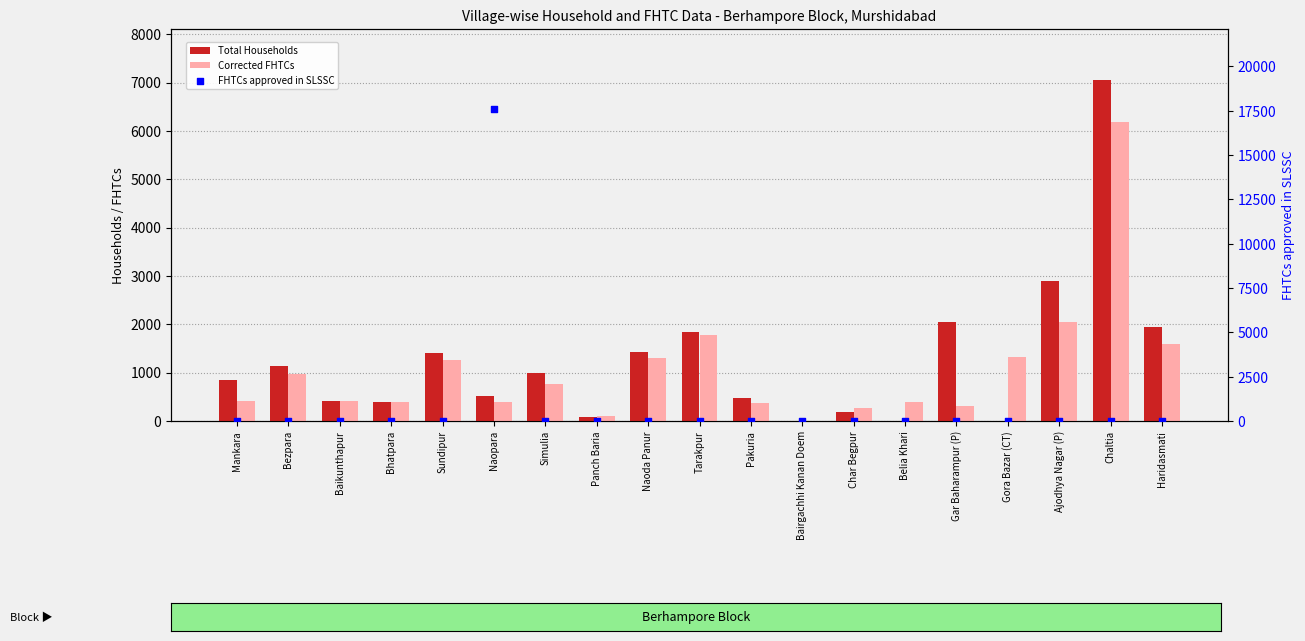

Which series has the largest Y range (max minus min)?

FHTCs approved in SLSSC